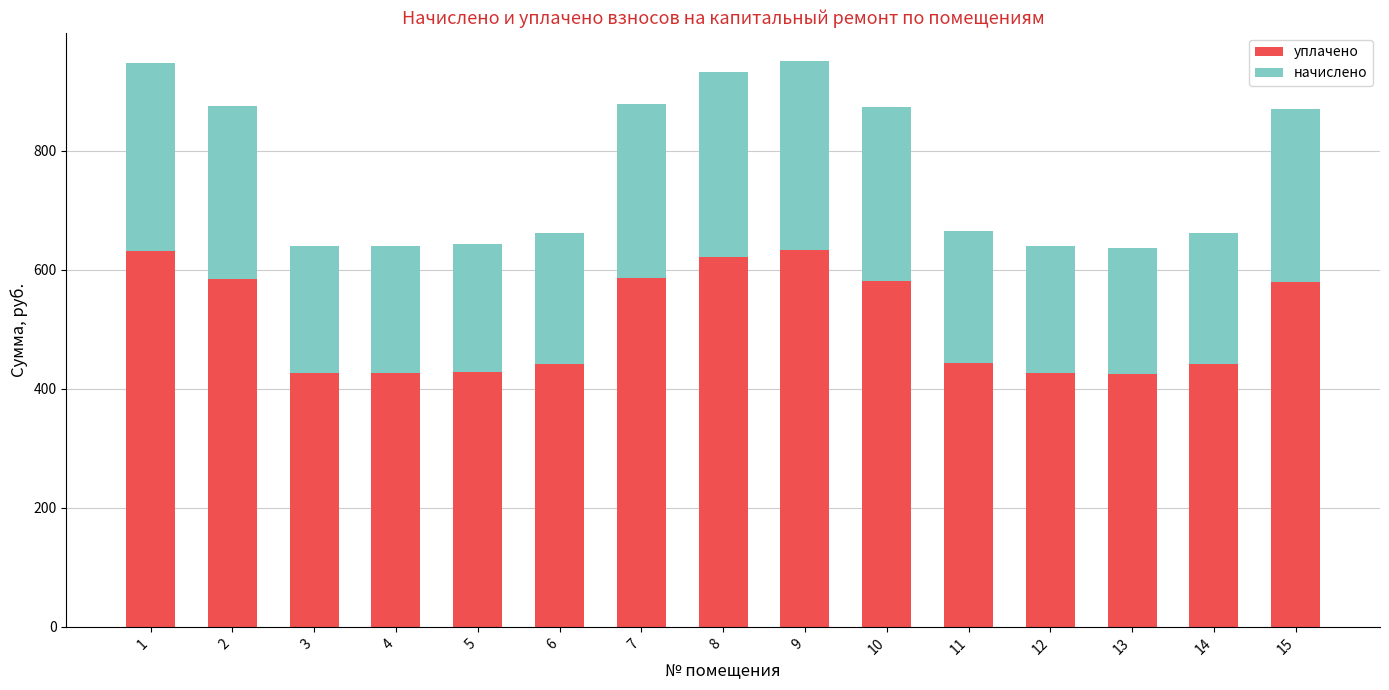

True or false: уплачено has a value of 621.6 at 8.

True